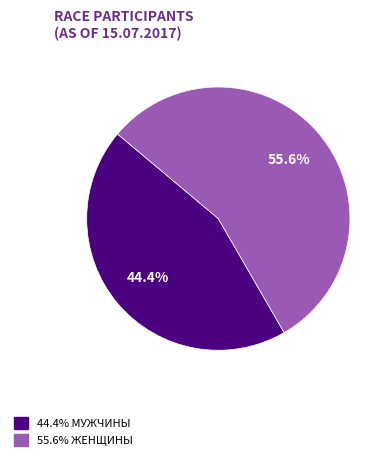

Is there any slice that represents more than half of the pie?

Yes